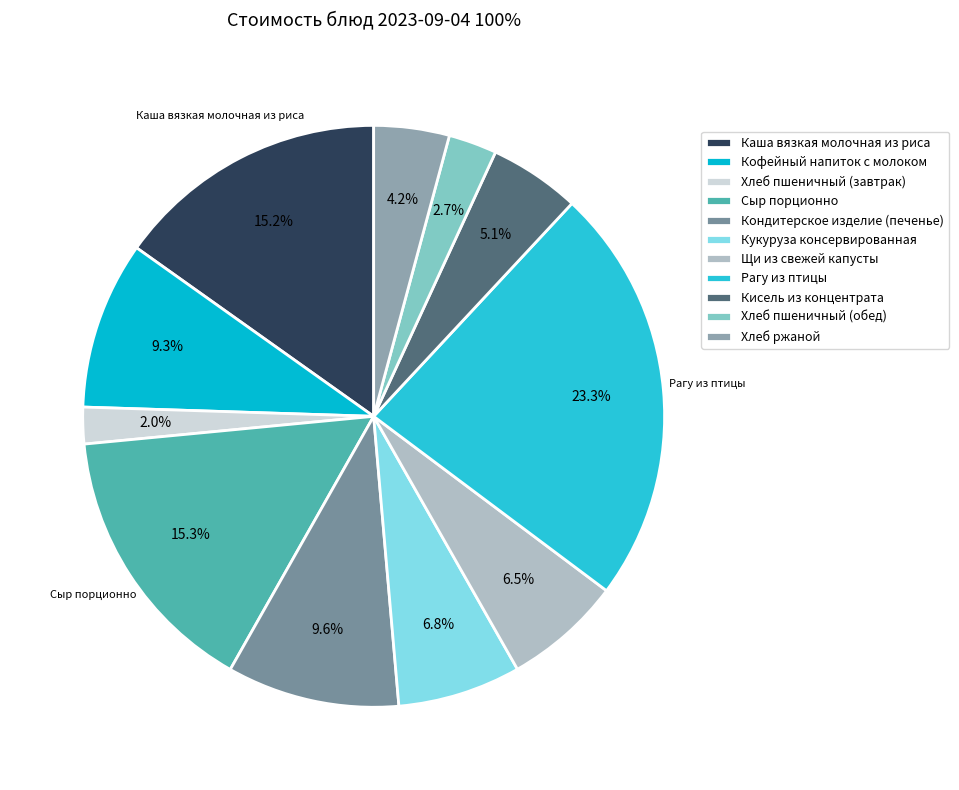

To the nearest percent, what percentage of the pie is Кондитерское изделие (печенье)?

10%